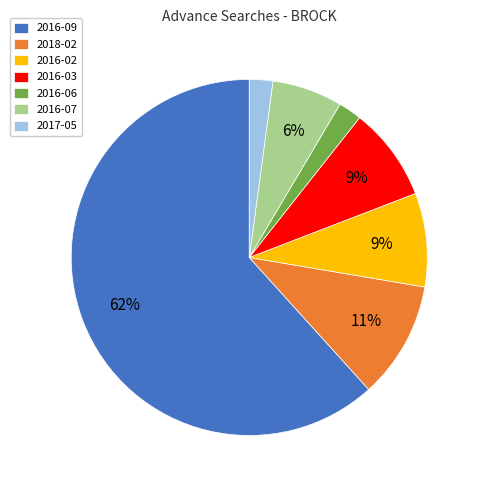

Combined, do 2017-05 and 2016-09 account for over 50%?

Yes